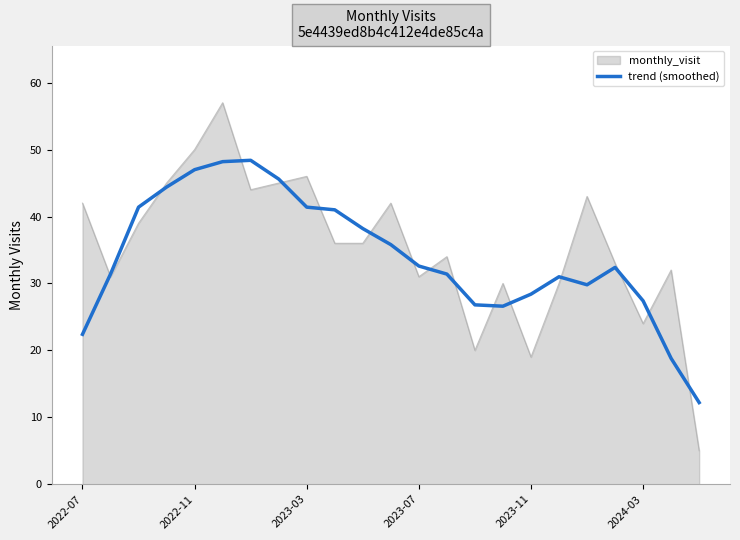

Rank the series by their maximum value, from highest to lowest.

monthly_visit, trend (smoothed)